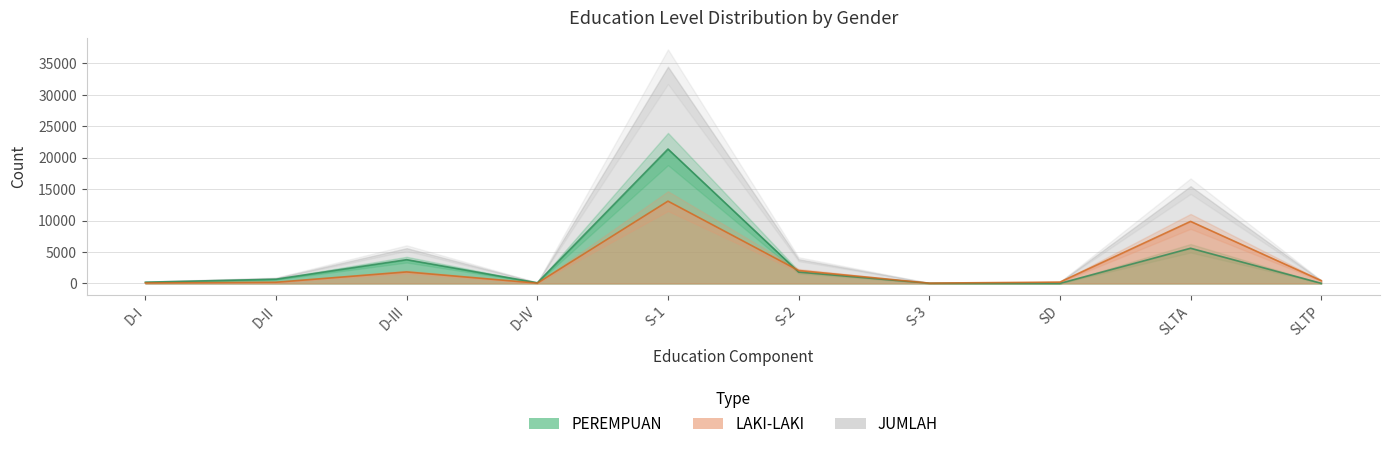

Between D-I and SLTA, which series saw the biggest shift?

LAKI-LAKI